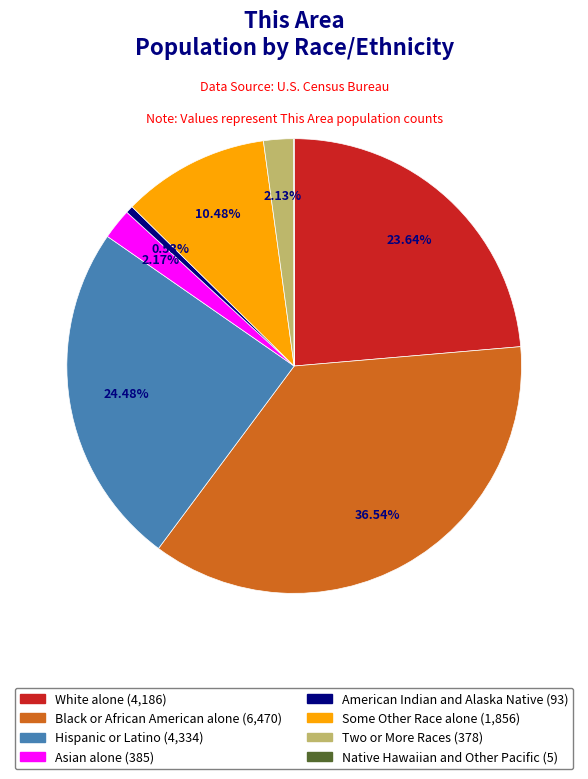

Is it true that Two or More Races is 2% of the pie?

True